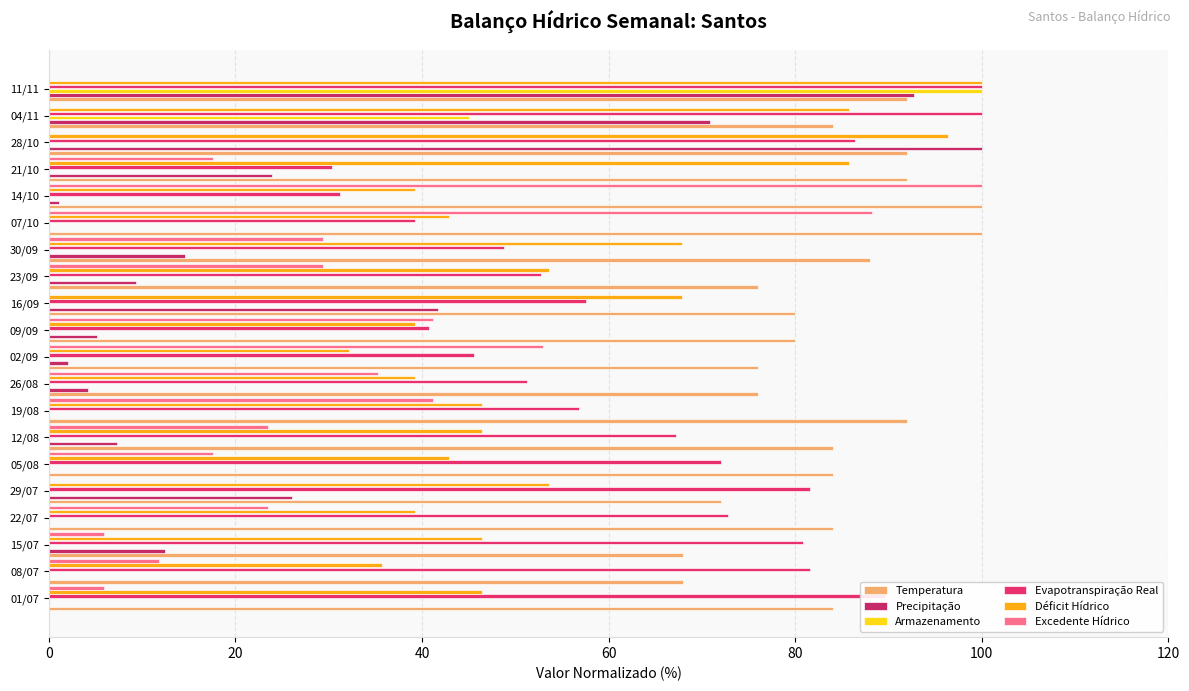

What is the maximum value shown in the chart?

100.0